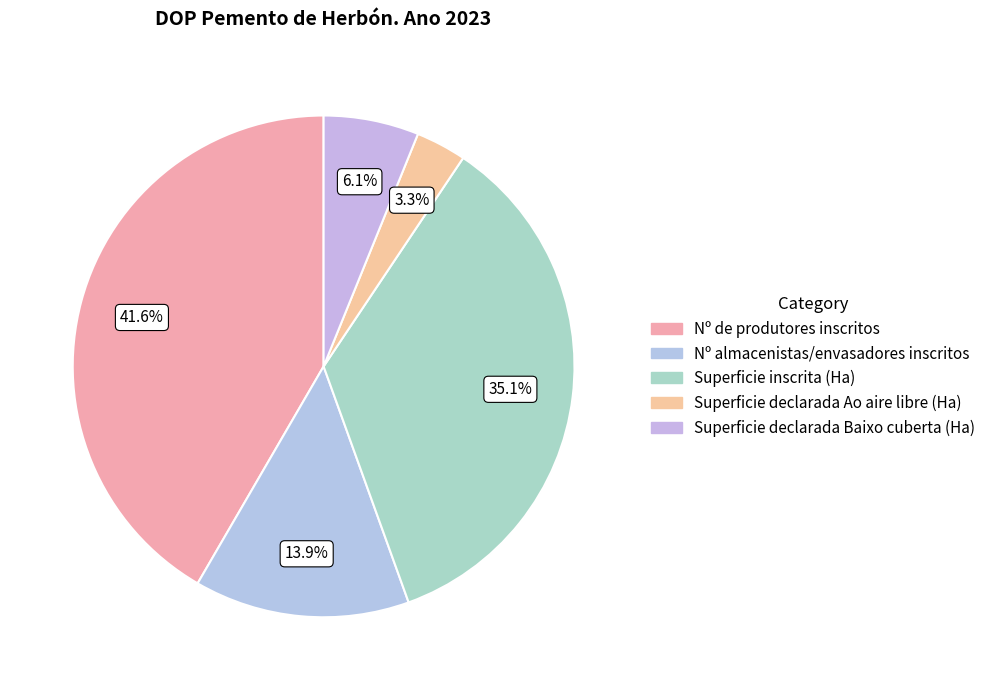

Which slice is the smallest?

Superficie declarada Ao aire libre (Ha)